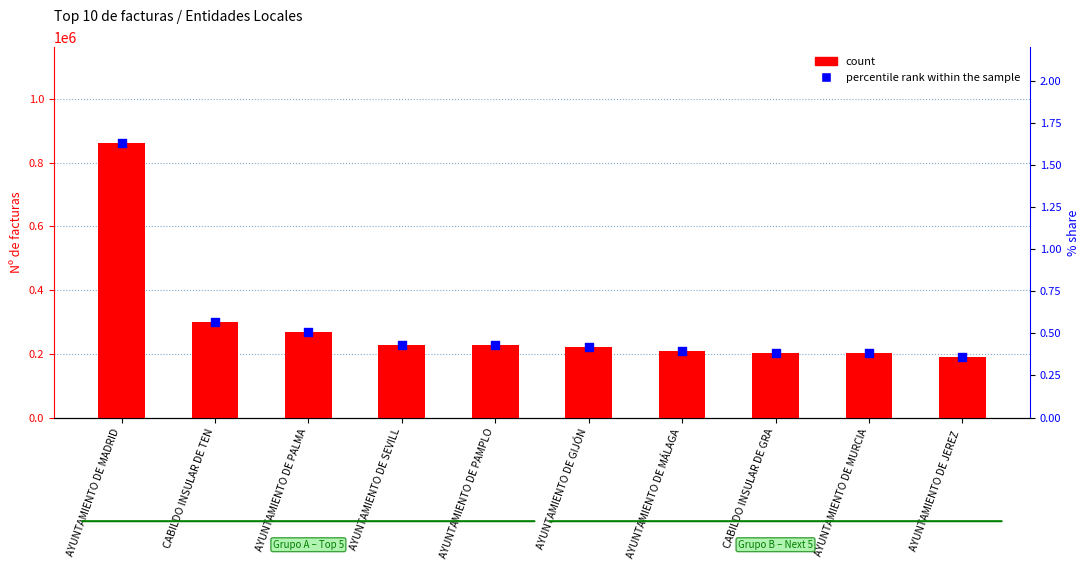

Is the value of percentile rank within the sample at AYUNTAMIENTO DE JEREZ  greater than the value of count at AYUNTAMIENTO DE MÁLAGA?

No